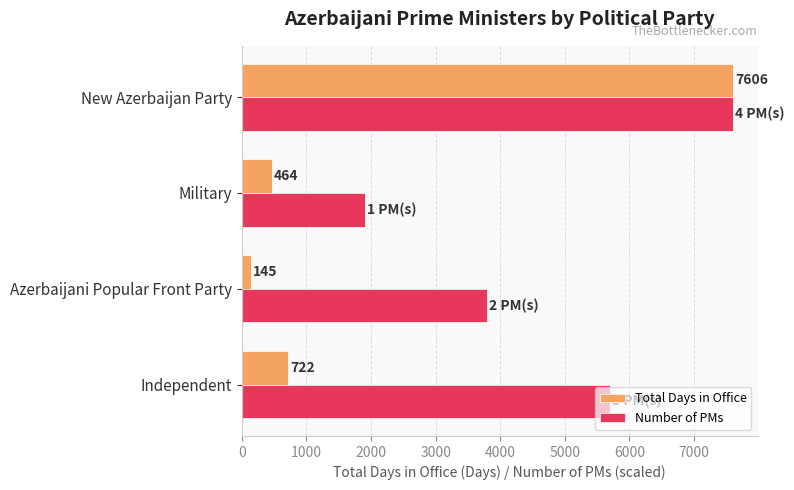

What is the difference between the second highest and minimum values in the Total Days in Office series?

577.0